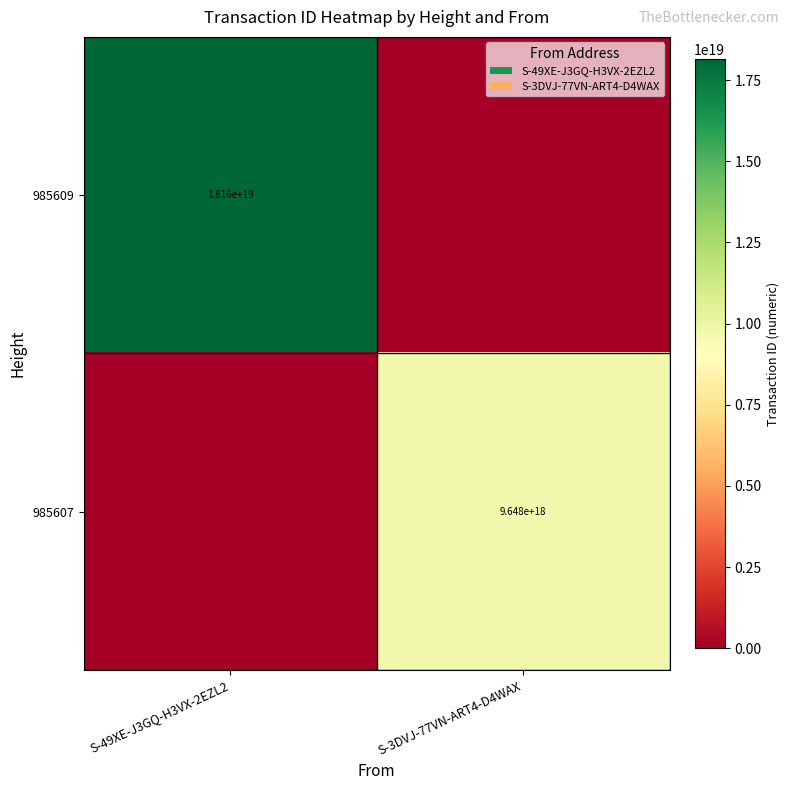

The 985609 series shows 28288136090721591296 at S-49XE-J3GQ-H3VX-2EZL2. True or false?

False